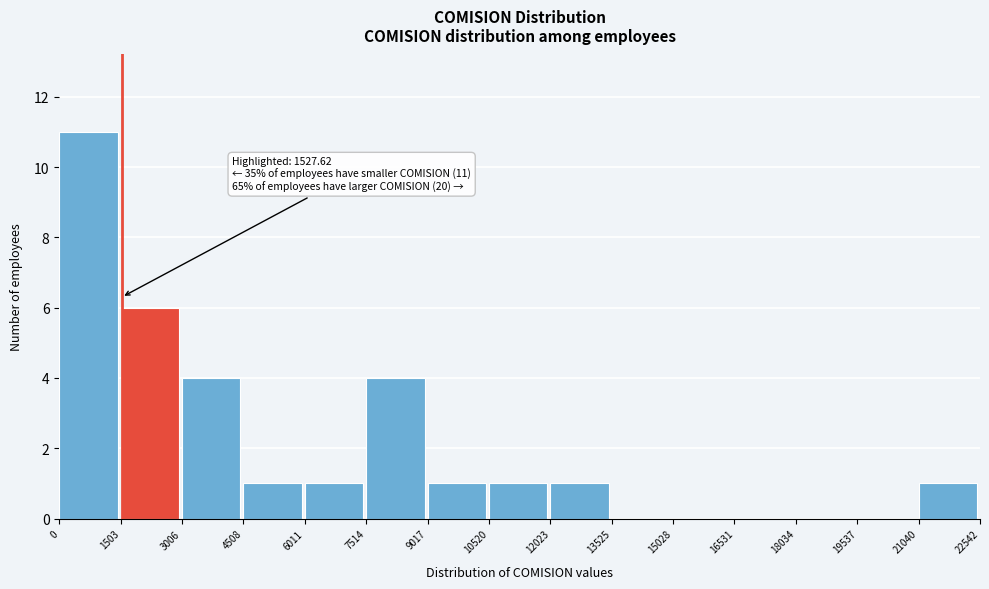

Over which range of the x-axis is the bar tallest?

0 to 1503